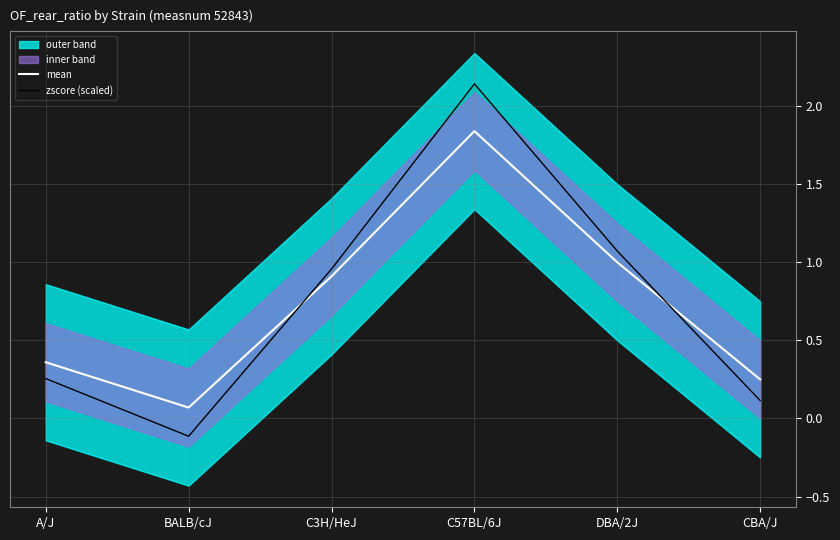

How many intersections are there between zscore (scaled) and mean?

2